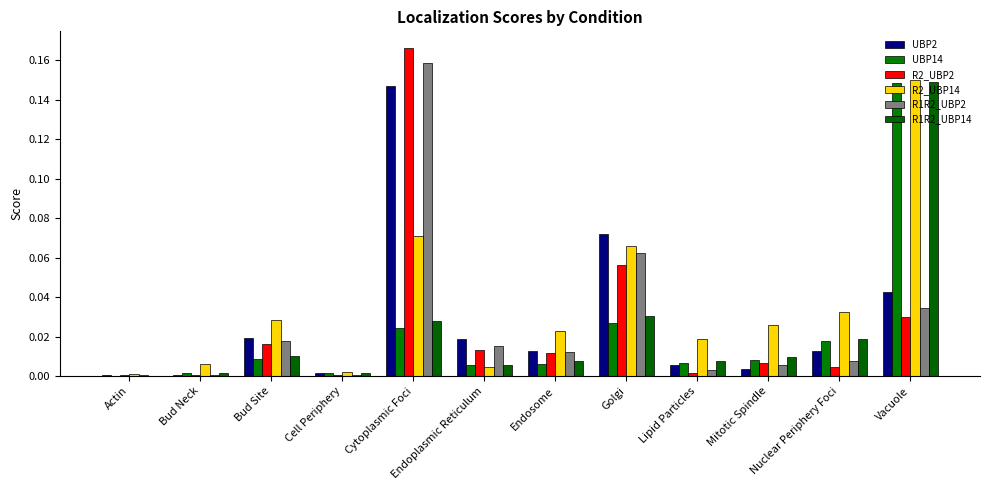

At which label does R2_UBP2 reach its peak?

Cytoplasmic Foci